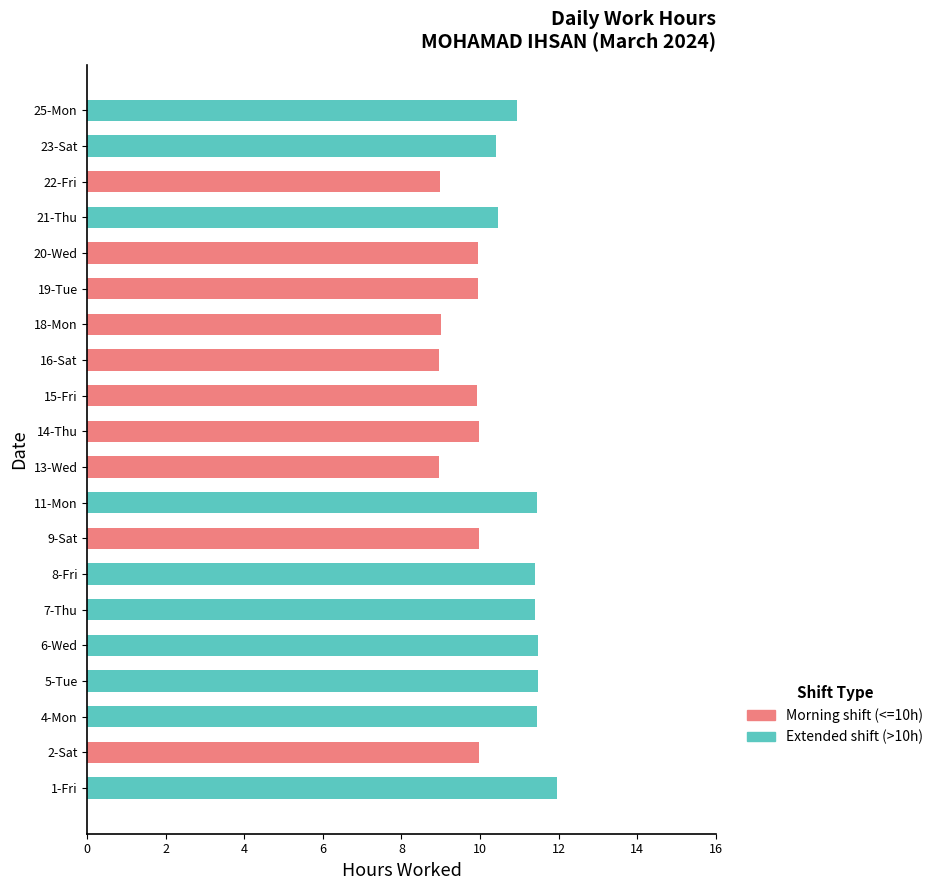

Count the number of categories in the chart.

20